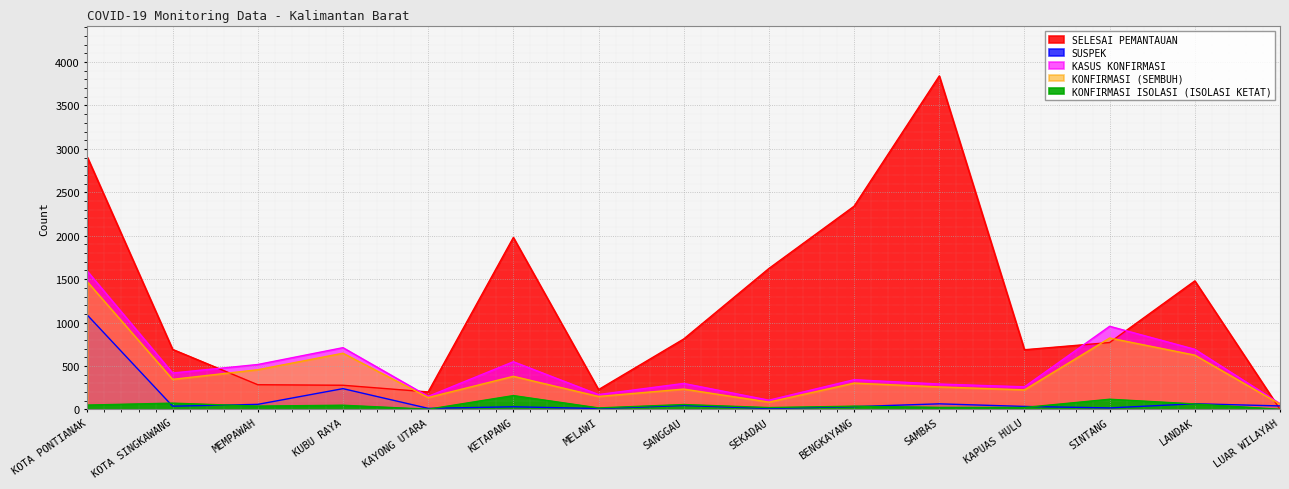

Between SINTANG and KUBU RAYA, which is larger?

SINTANG